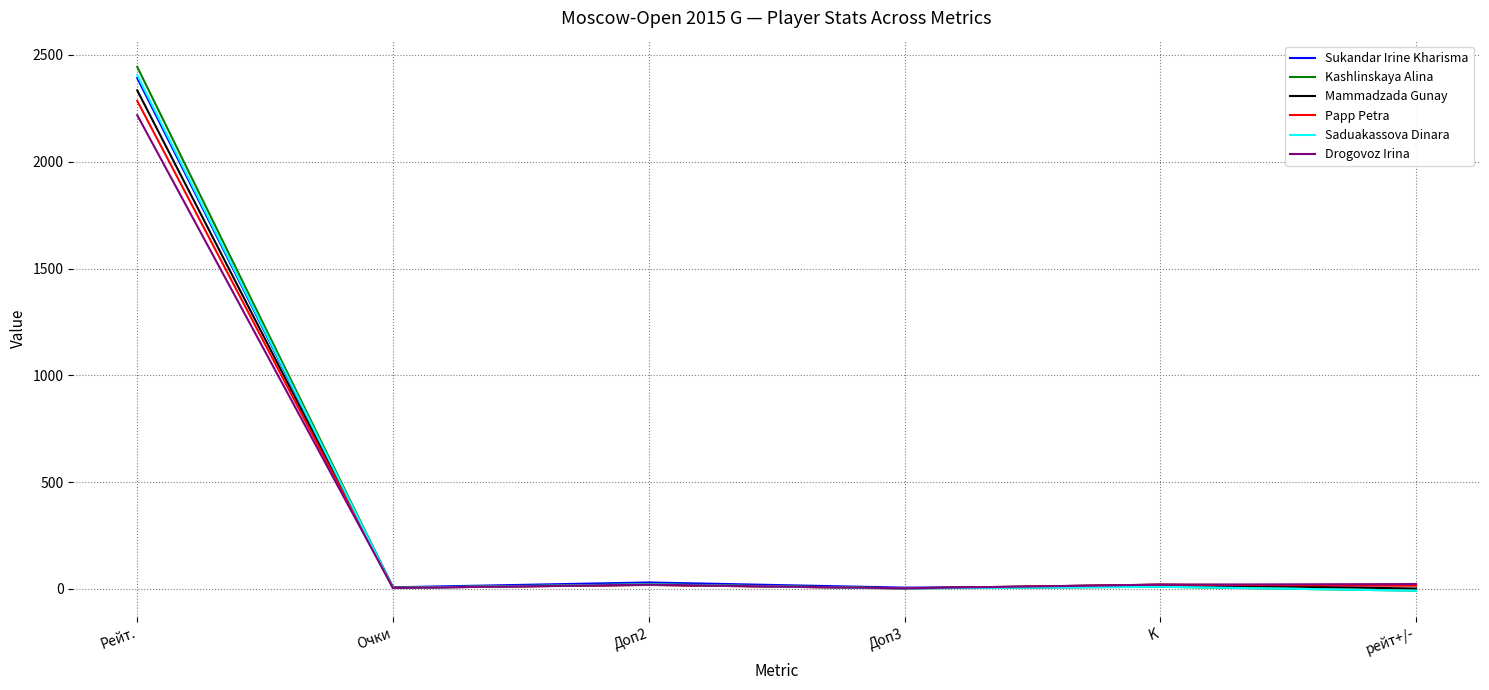

How many categories are shown in the chart?

6